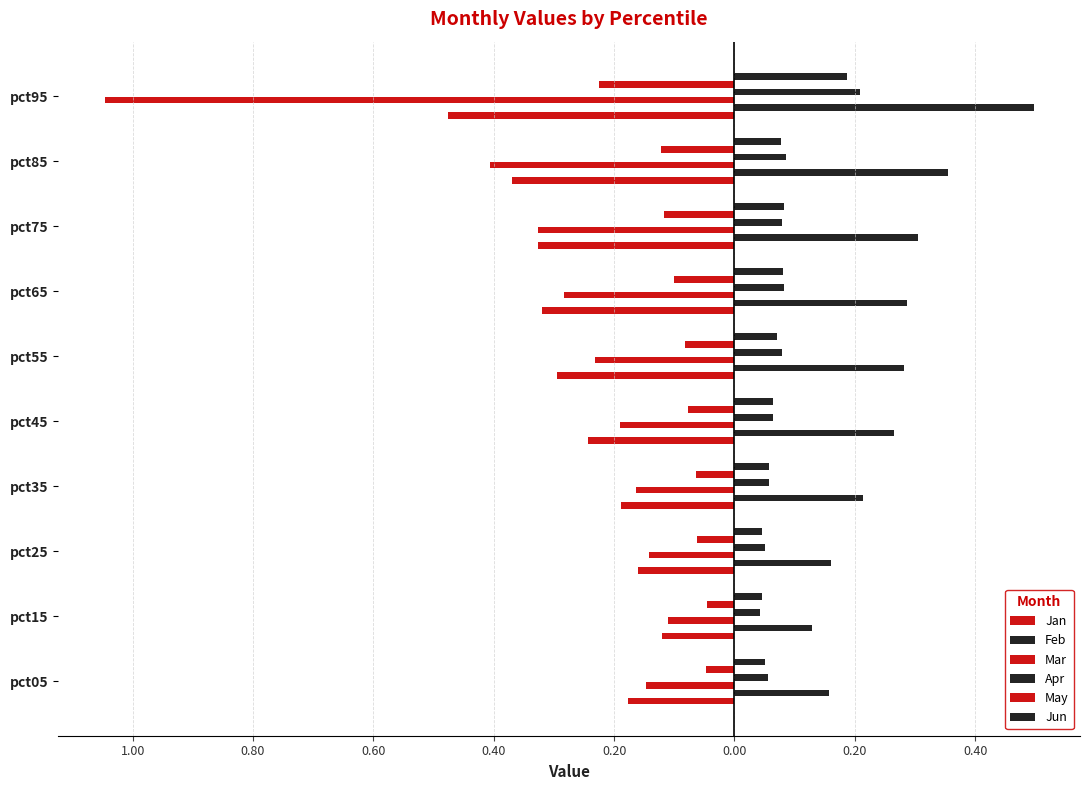

Does the chart contain stacked bars?

No